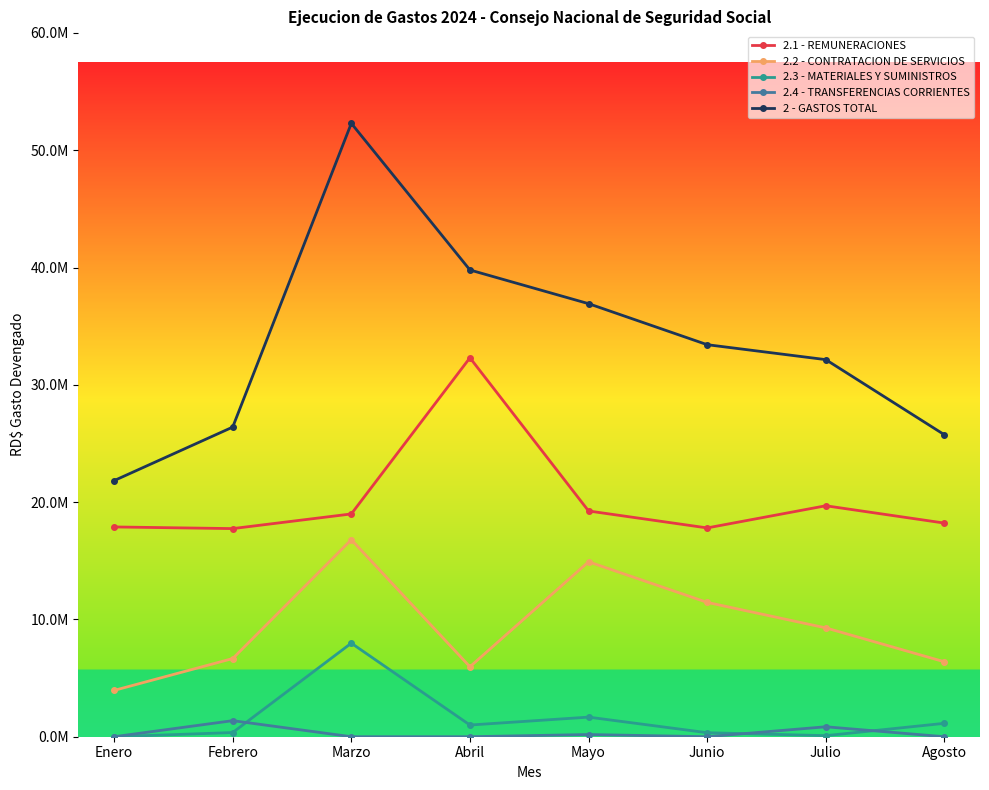

What are all the series names shown in the legend?

2.1 - REMUNERACIONES, 2.2 - CONTRATACION DE SERVICIOS, 2.3 - MATERIALES Y SUMINISTROS, 2.4 - TRANSFERENCIAS CORRIENTES, 2 - GASTOS TOTAL